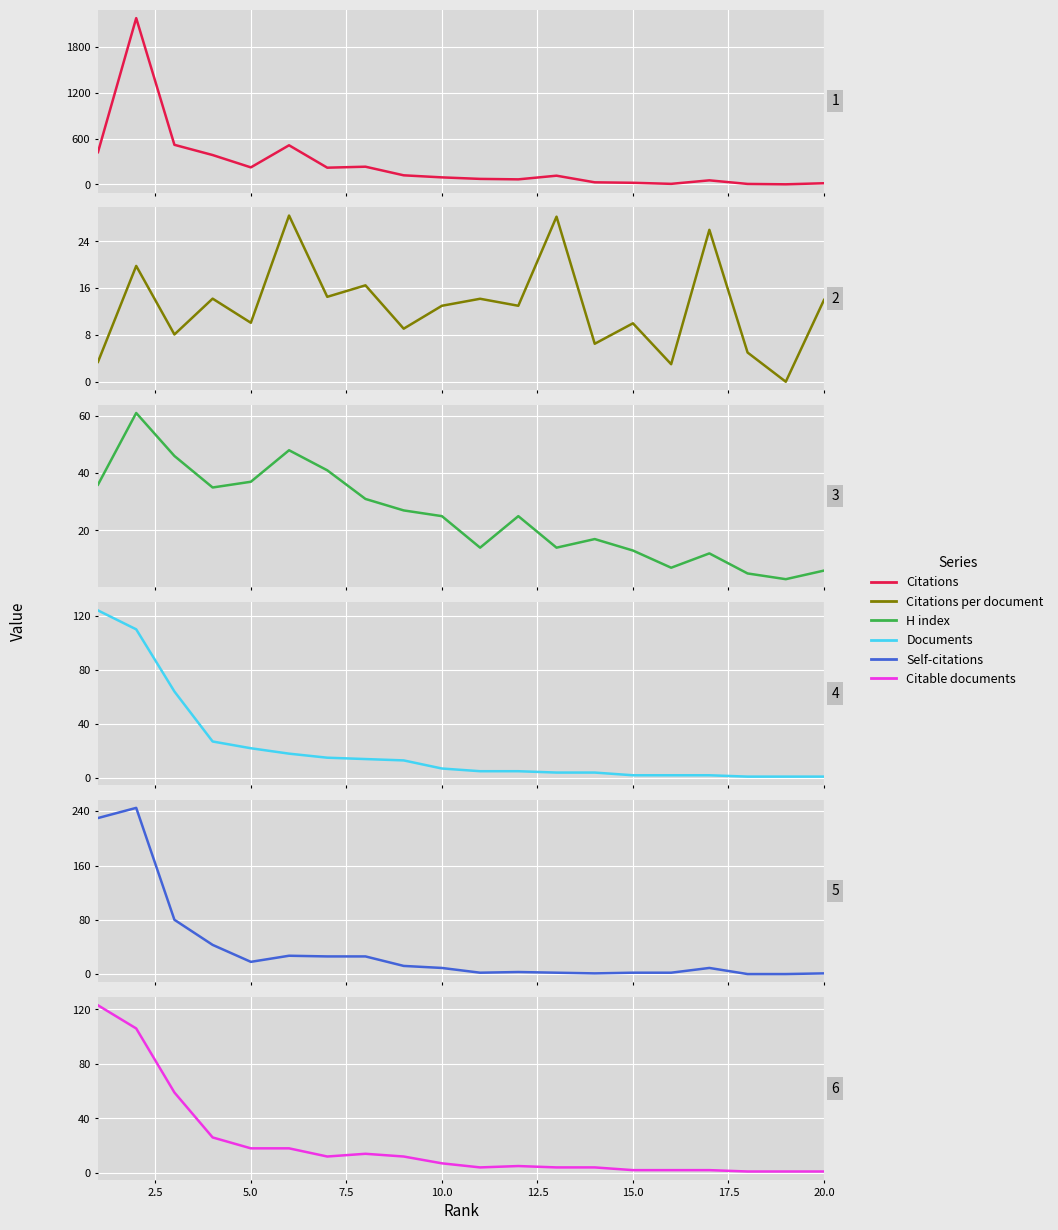

True or false: Citations per document has a value of 8.3 at 17.

False